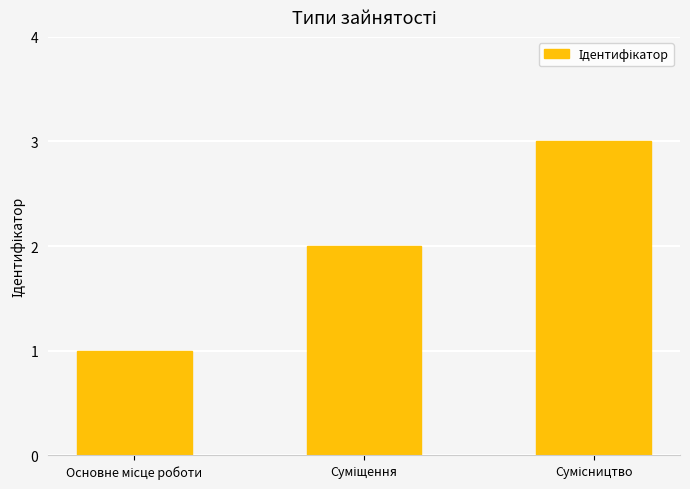

What is the greatest value displayed?

3